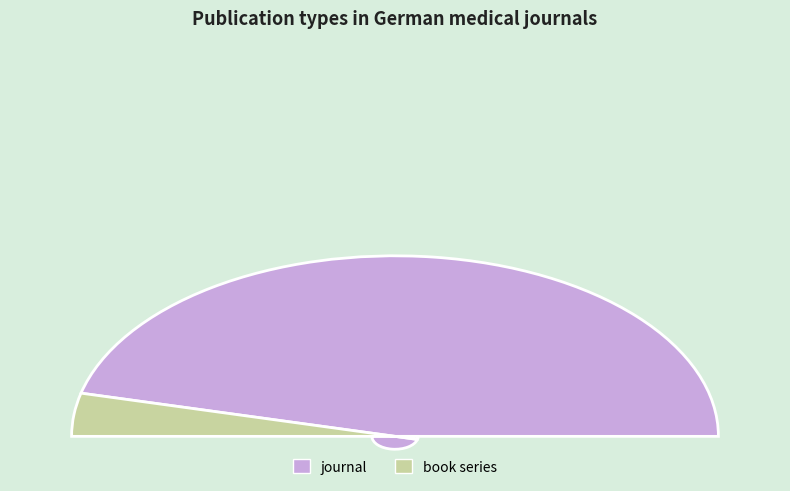

Rank the categories by value from lowest to highest.

book series, journal